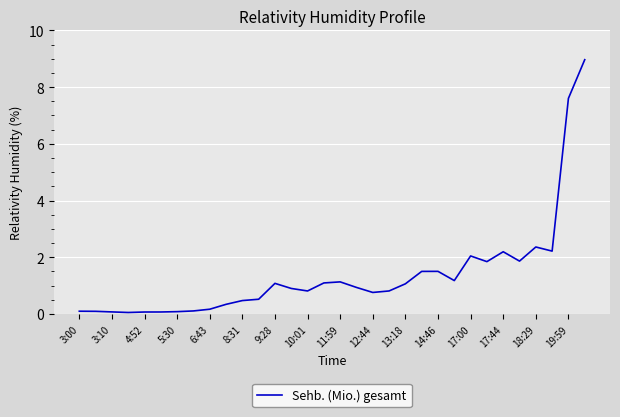

What is the greatest value displayed?

9.0